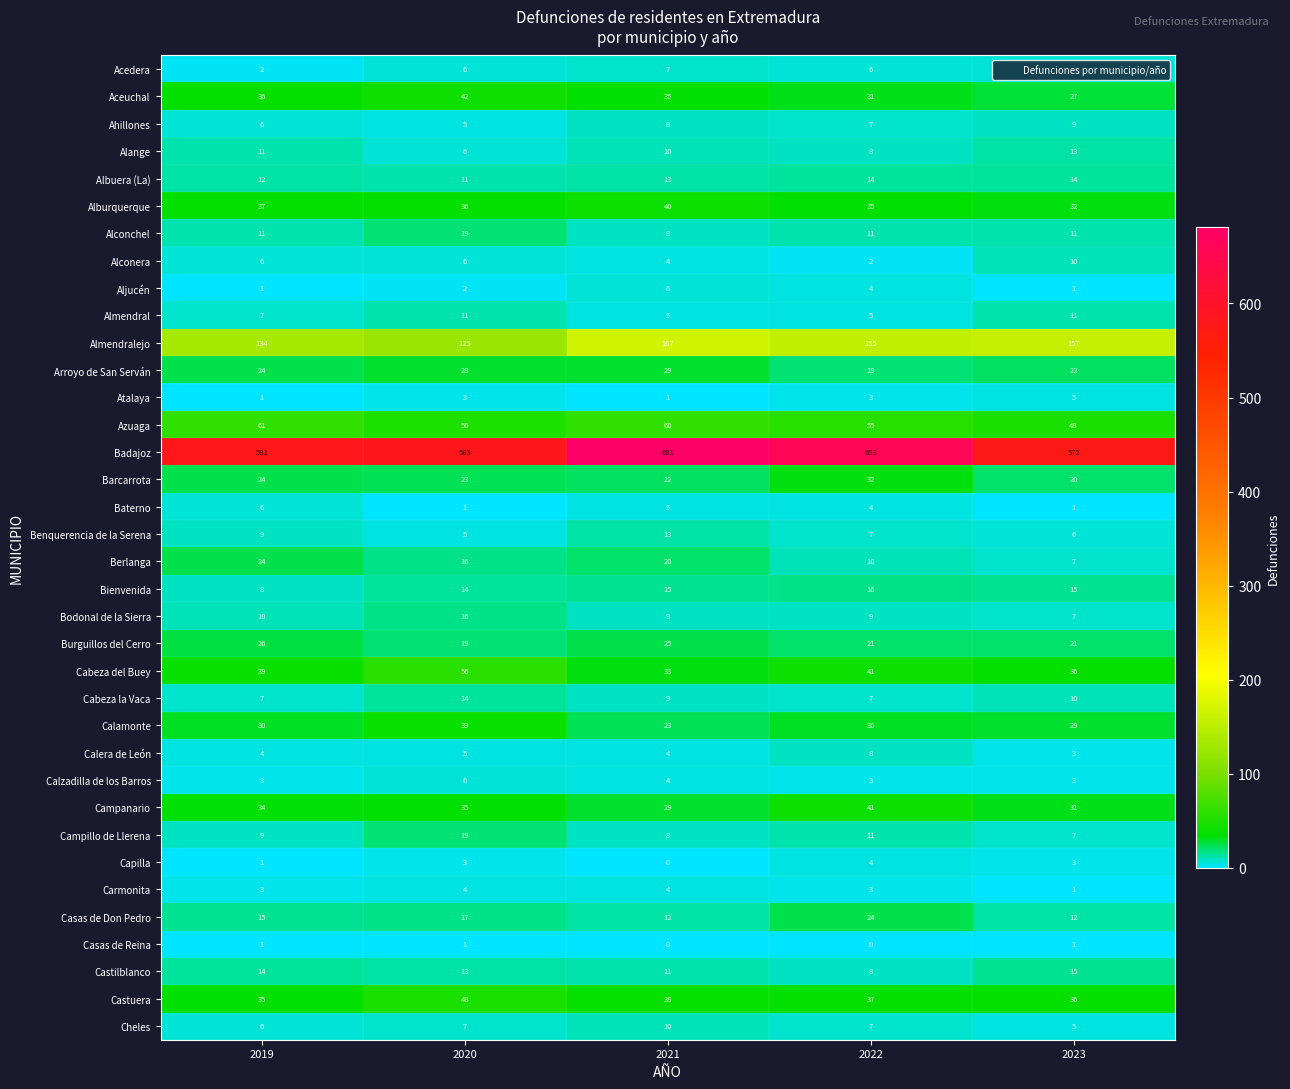

What is the approximate value of Bienvenida at 2021?

15